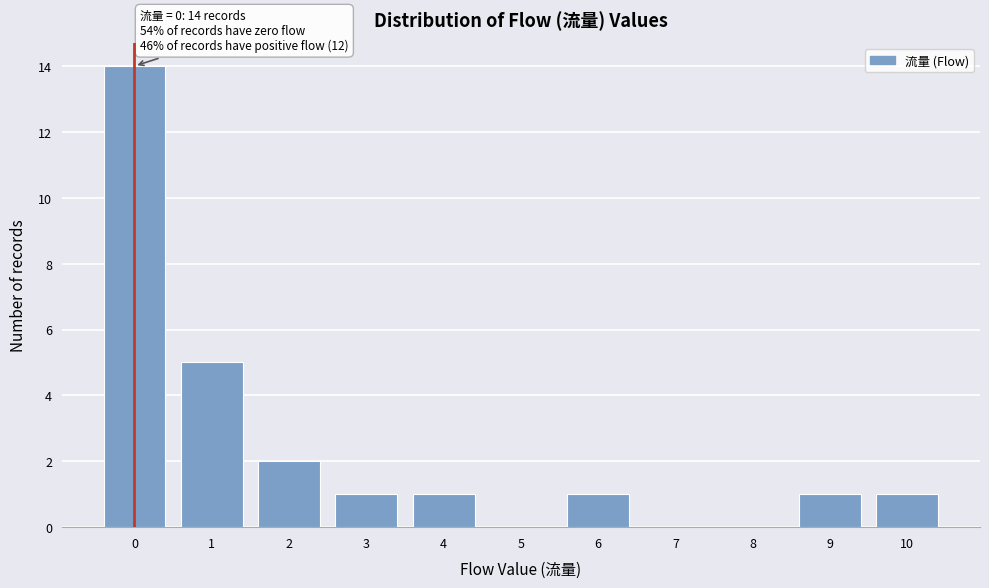

Over which range of the x-axis is the bar tallest?

-0.5 to 0.5